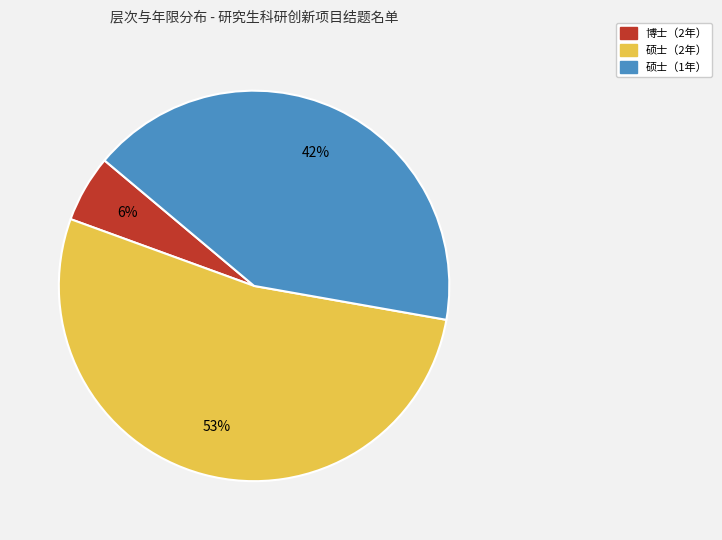

To the nearest percent, what is the average slice percentage?

33%